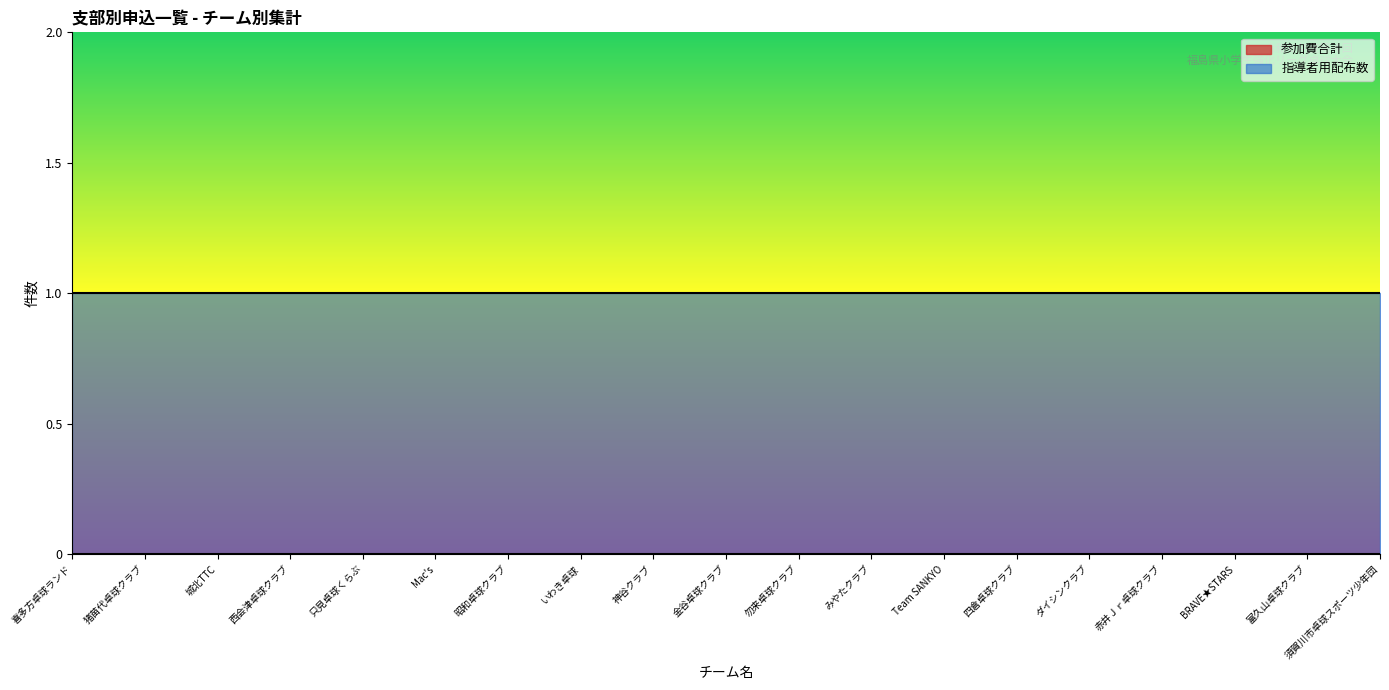

How many series are shown in this chart?

2